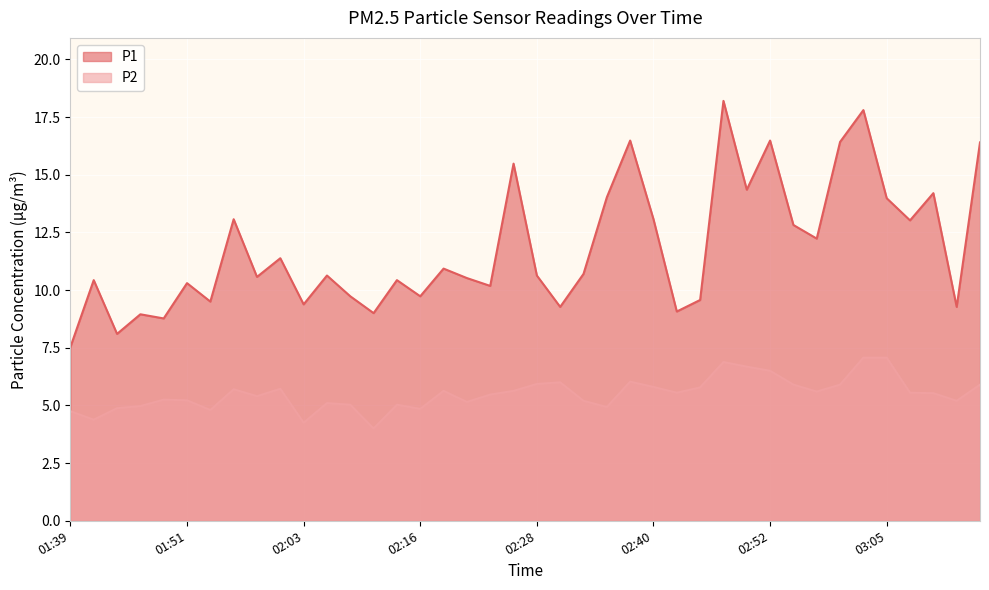

Which series changed the most between 02:01 and 02:18?

P1